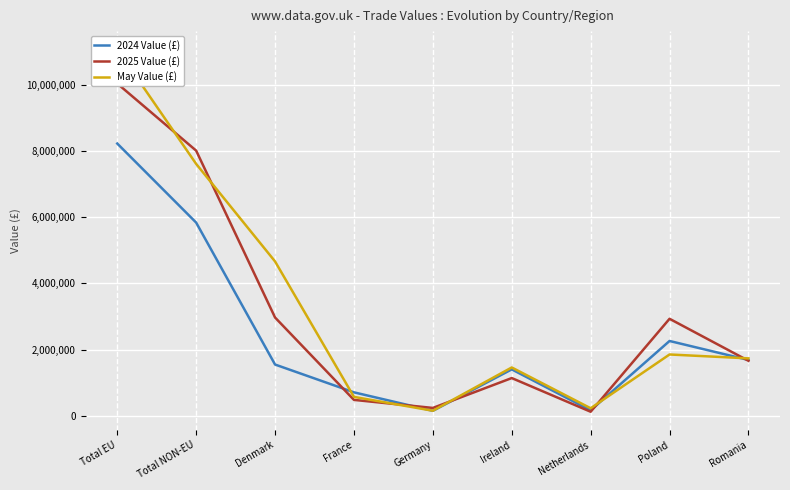

Reading right to left, what are all the values shown in this chart?

2024 Value (£): 1685171	2259324	161153	1400372	146399	705958	1546873	5840976	8232319
2025 Value (£): 1660441	2930925	118878	1137797	234069	477293	2969885	8017760	10048056
May Value (£): 1733247	1851172	224309	1458212	149154	568268	4665590	7616093	11085044